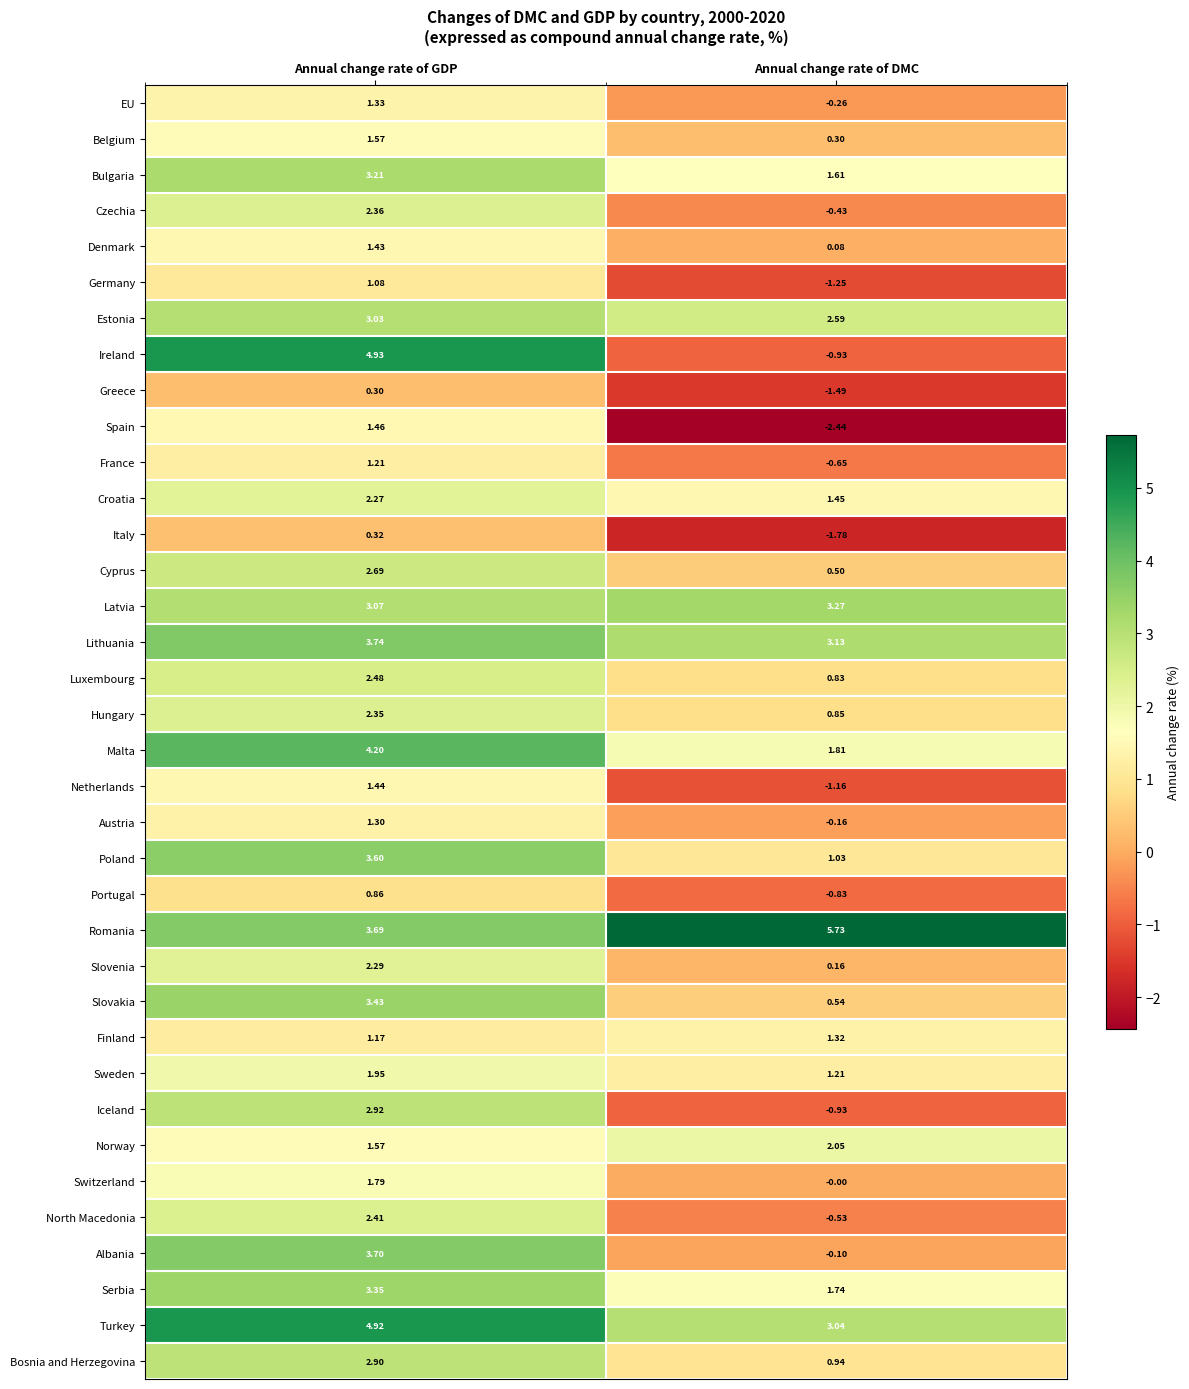

At which label is Czechia closest to 0?

Annual change rate of DMC